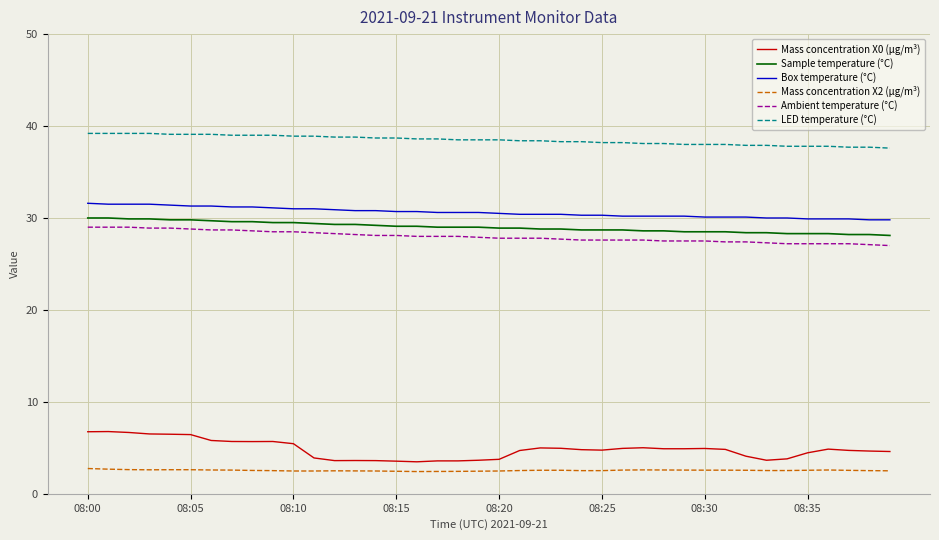

What is the minimum value for Mass concentration X0 (μg/m³)?

3.5